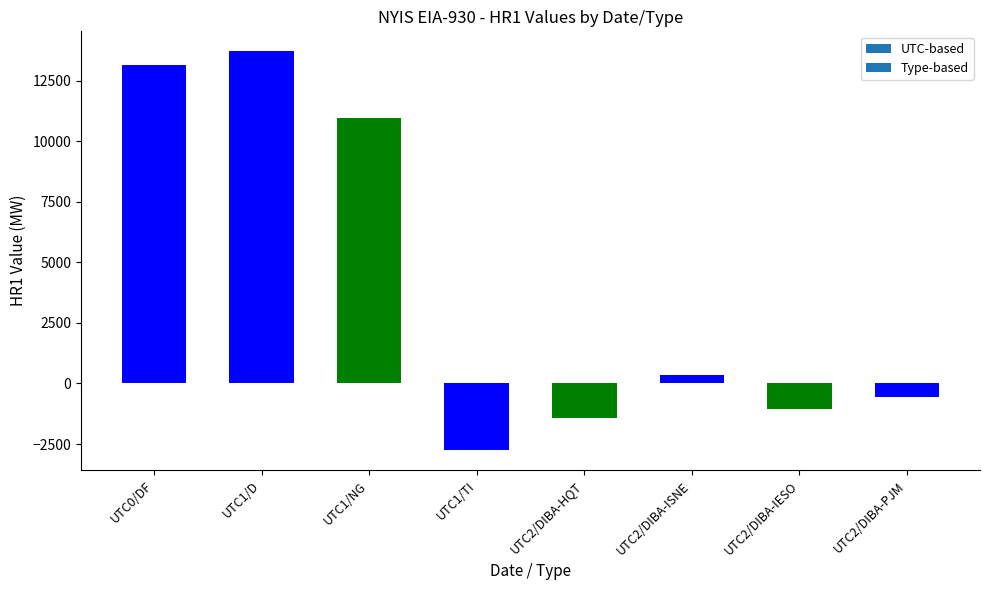

What is the average value?

4045